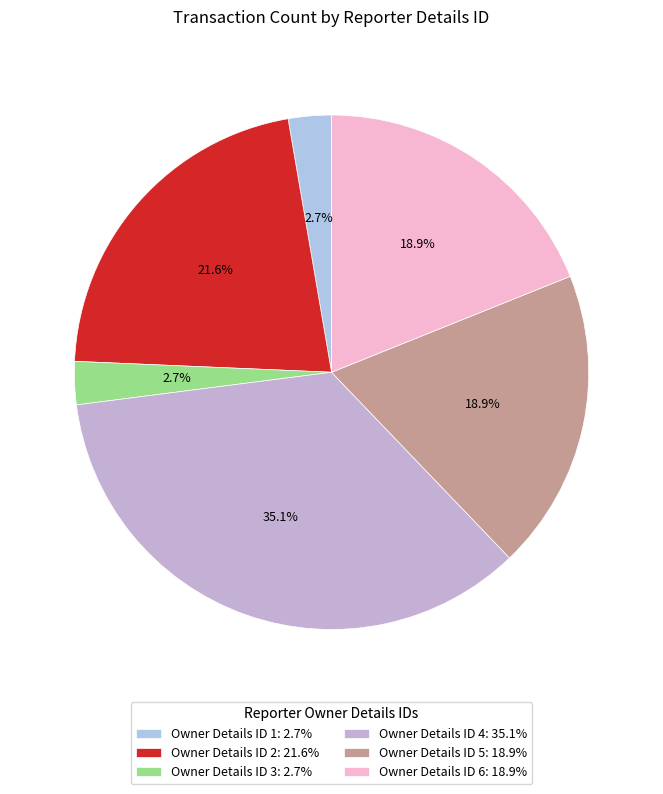

Which slice is the smallest?

1